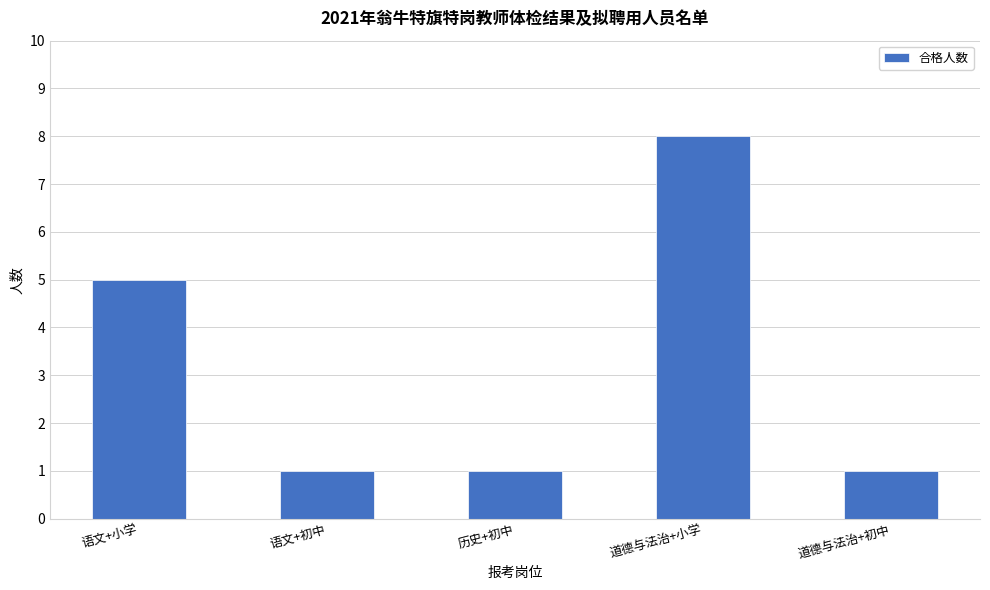

Where is the data nearest to the value 4?

语文+小学